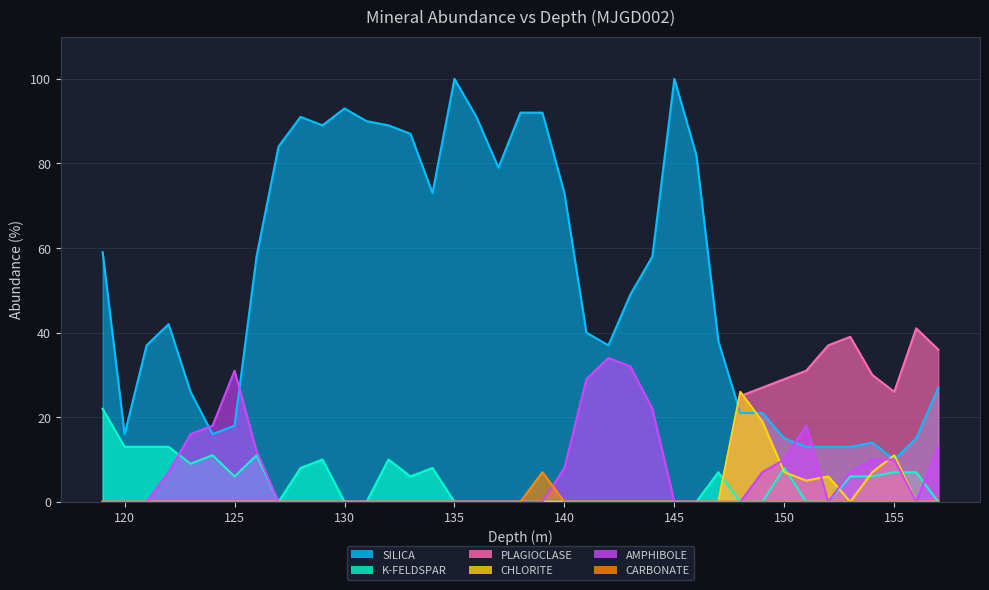

Where is the first local minimum for AMPHIBOLE?

152